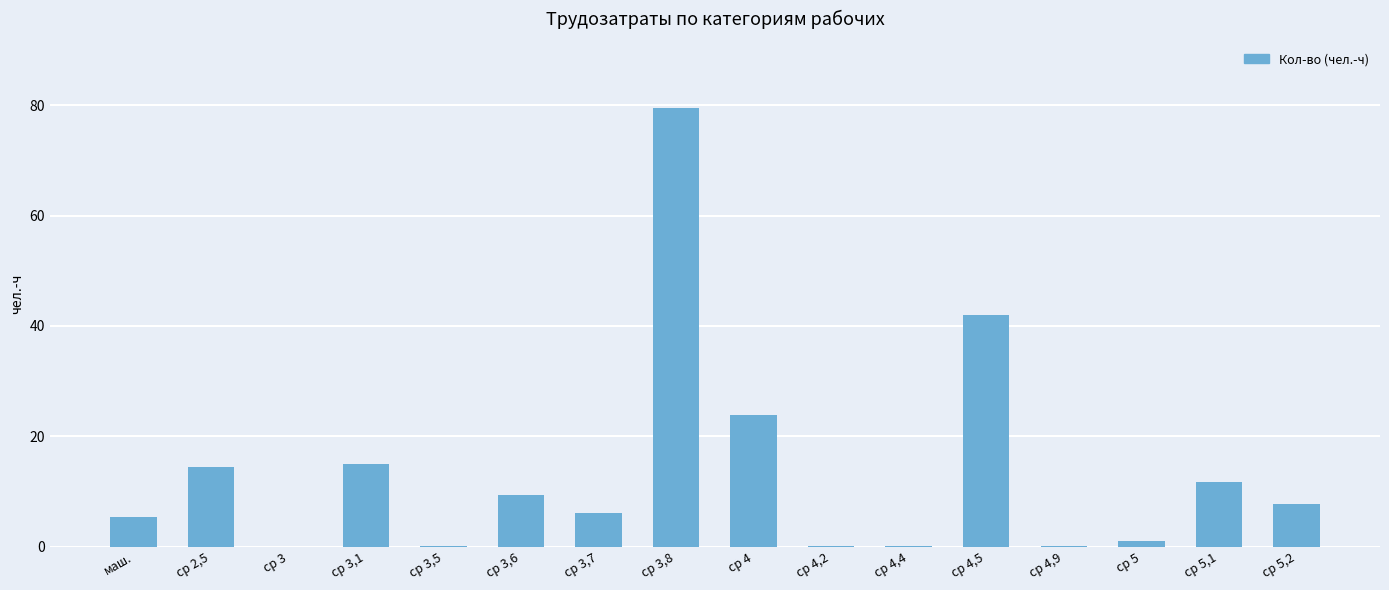

True or false: the data shows 4.5 at ср 2,5.

False